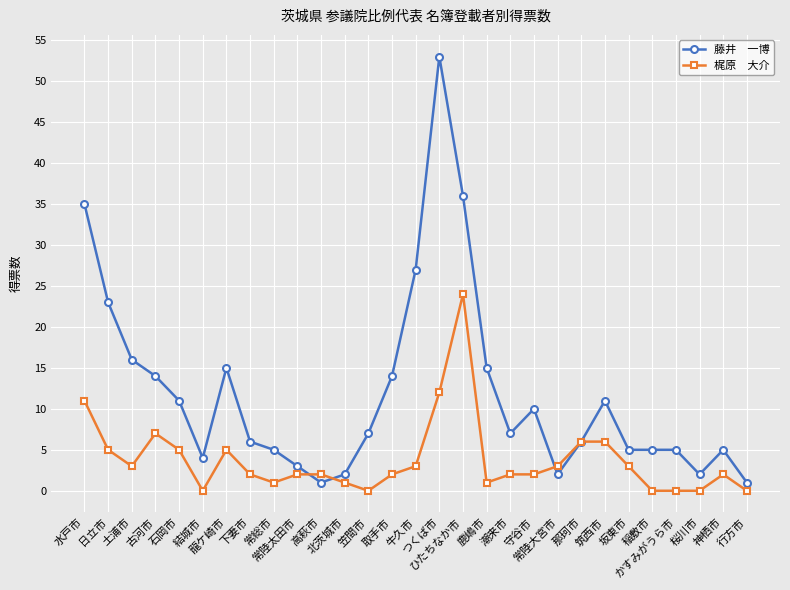

What is the maximum value shown in the chart?

53